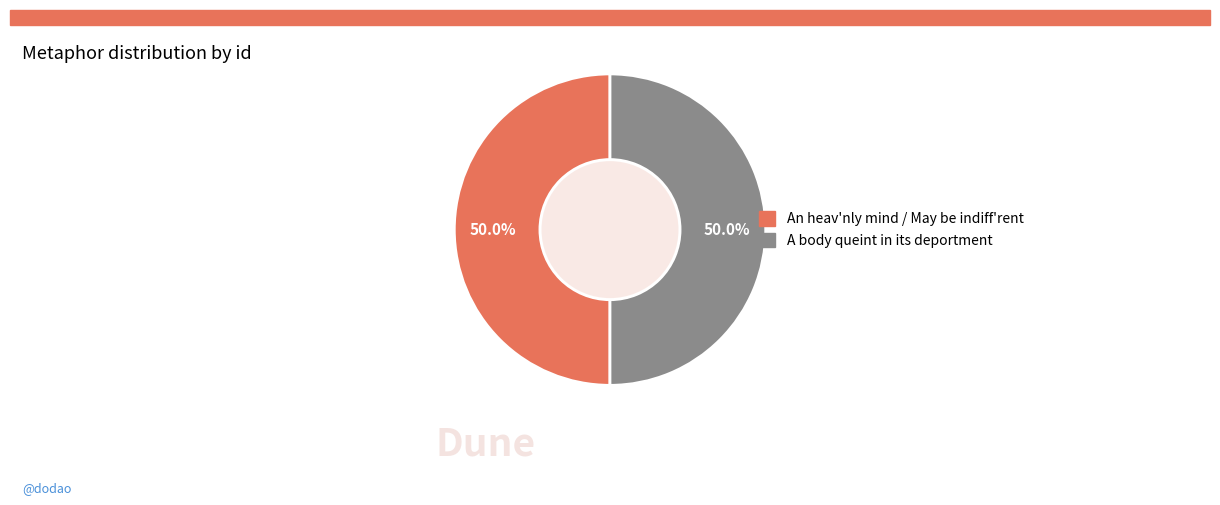

Is it true that A body queint in its deportment is 50% of the pie?

True